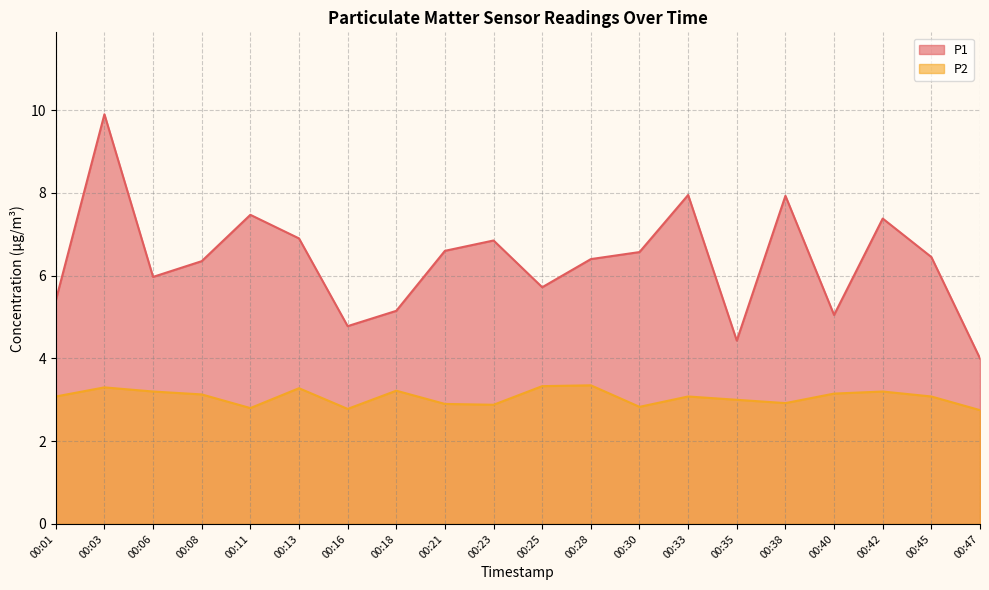

The P2 series shows 2.8 at 00:47. True or false?

True